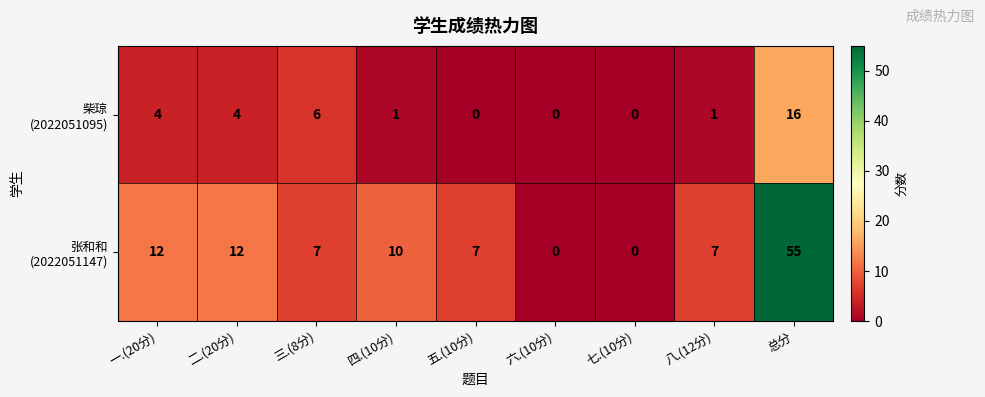

What is the total value across all series at 五.(10分)?

7